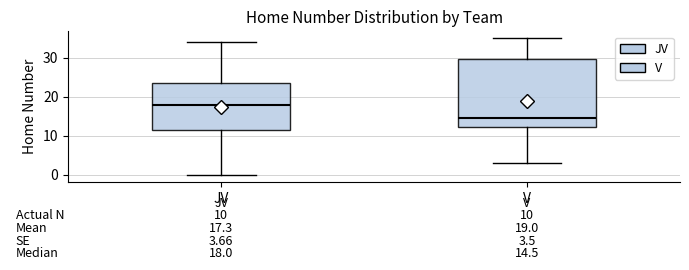

Comparing the boxes themselves (not the whiskers), which one is the tallest?

V